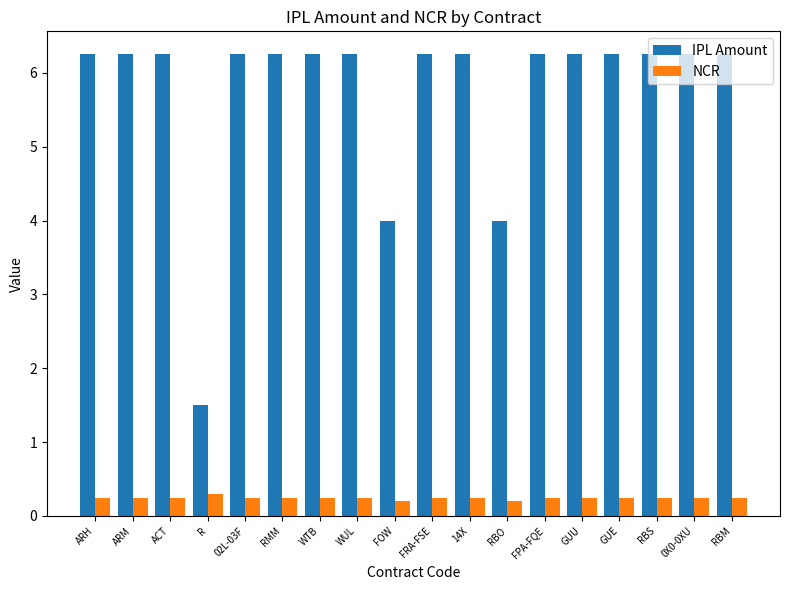

What is the average value of the IPL Amount series?

5.7